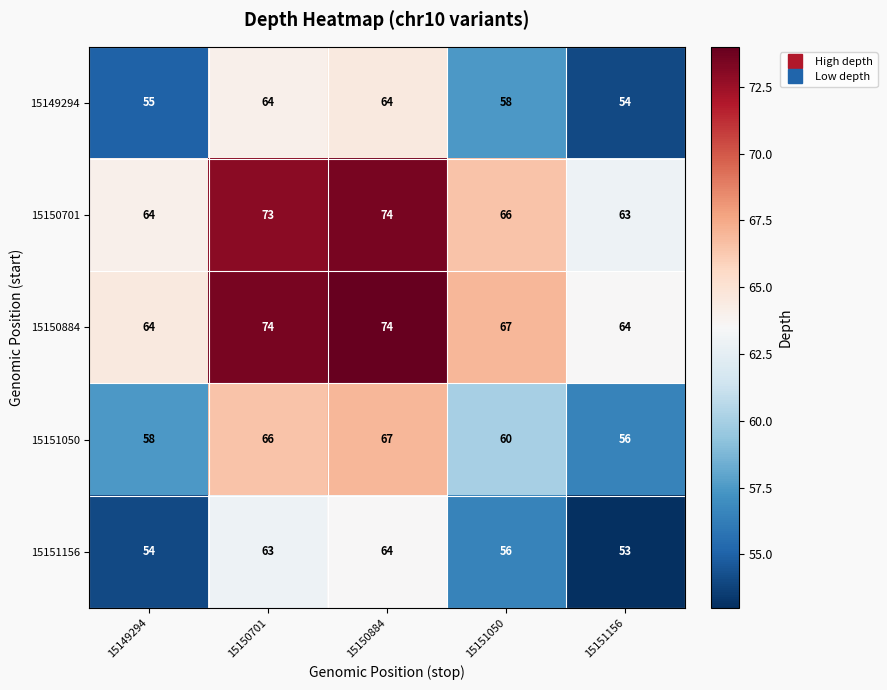

What is the total value across all series at 15151050?

307